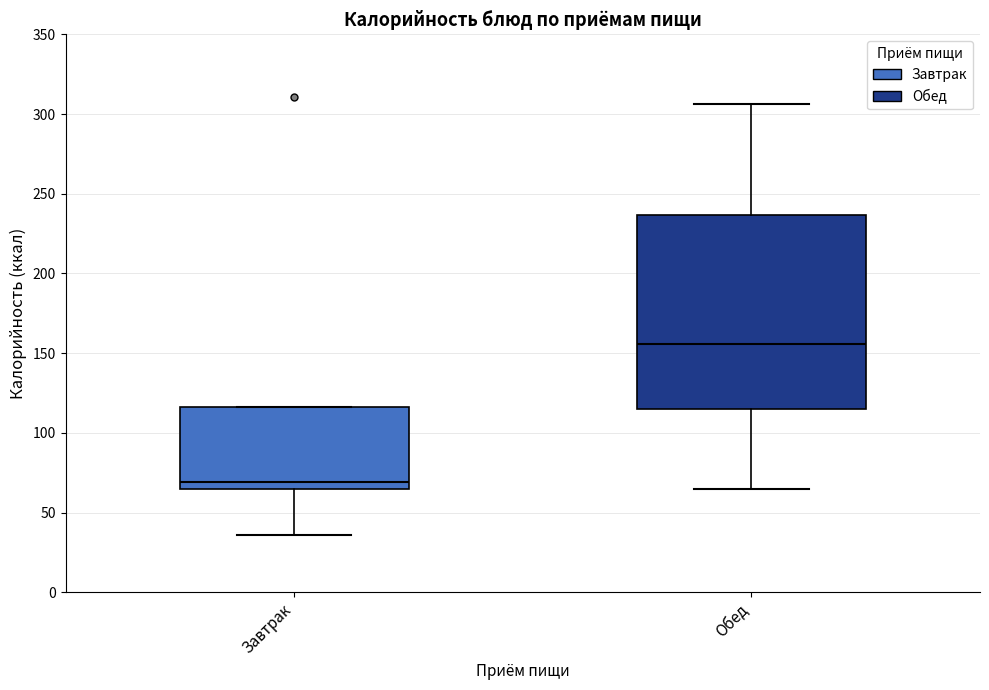

Which box is the tallest, from its lower edge to its upper edge?

Обед